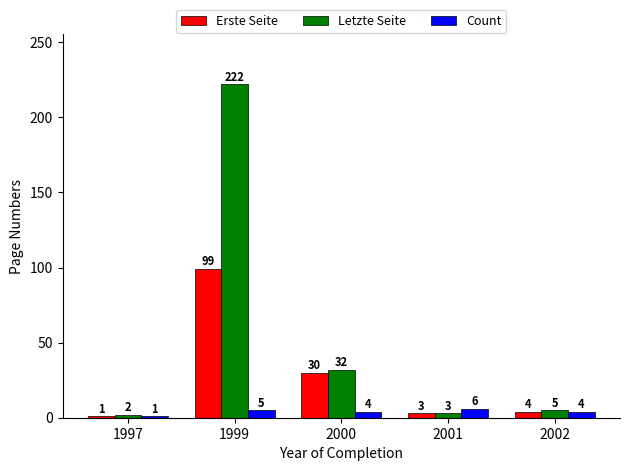

How many bars are there in total?

15